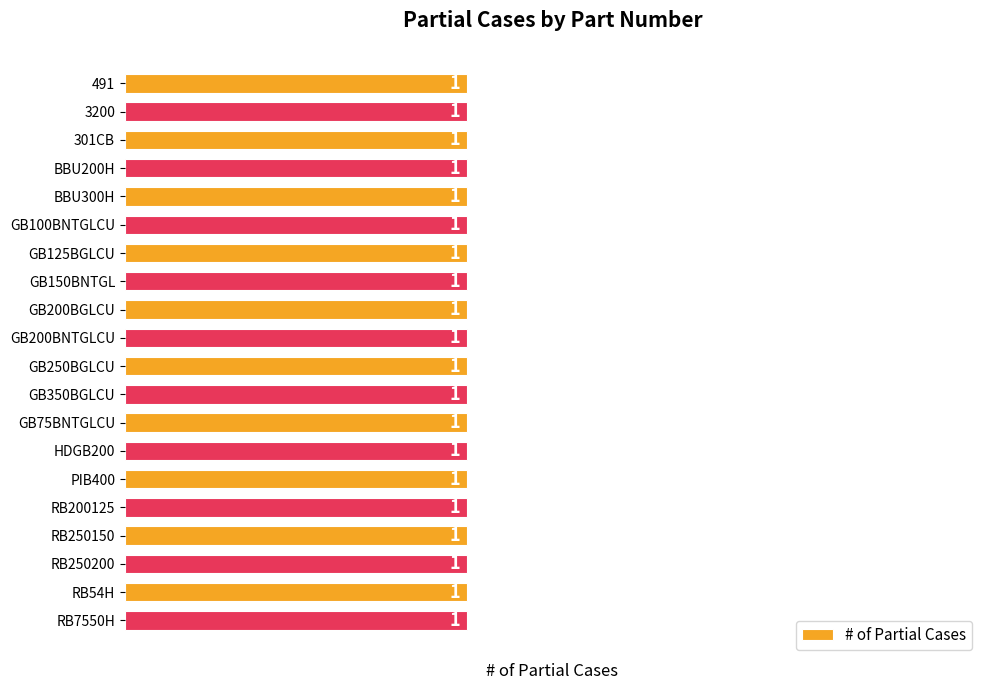

What is the average value?

1